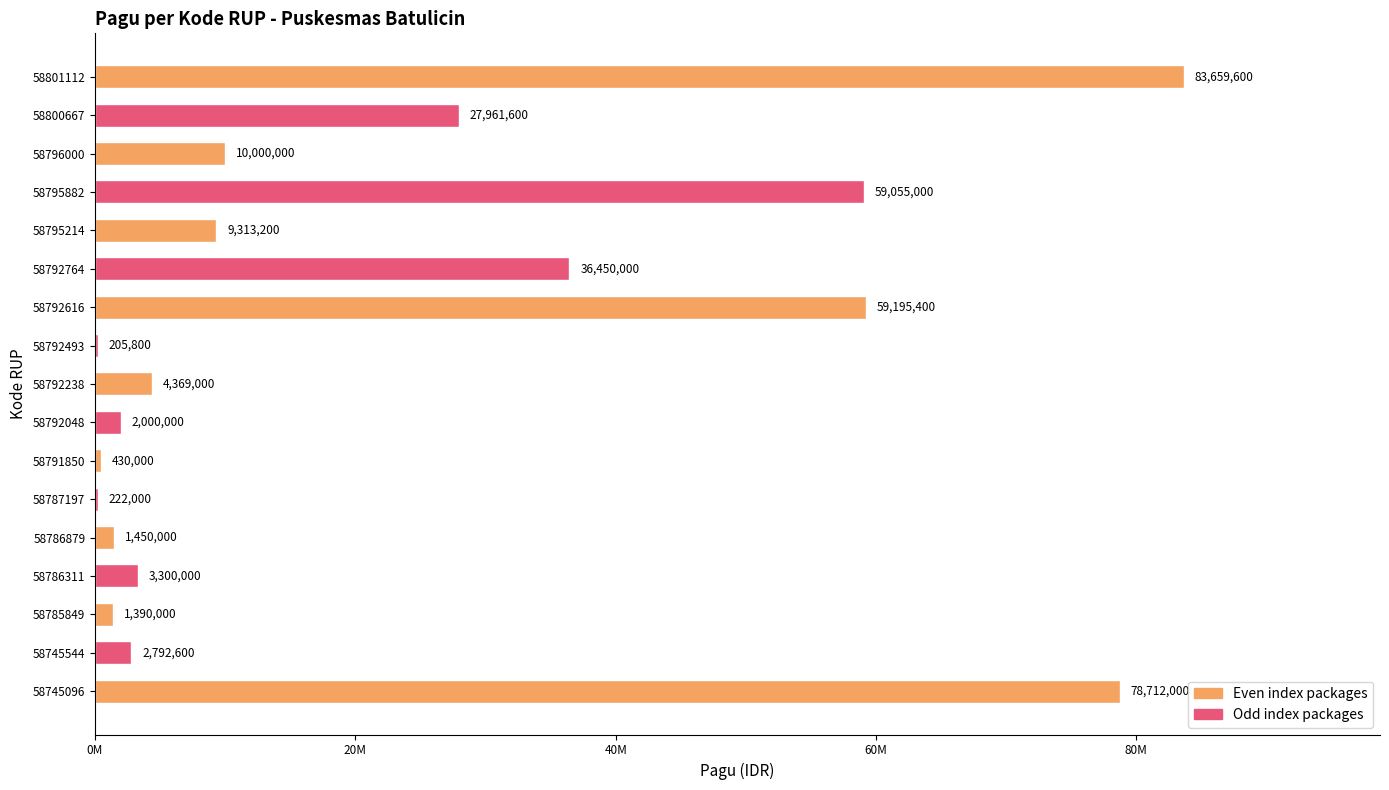

What is the sum of all values?

380506200